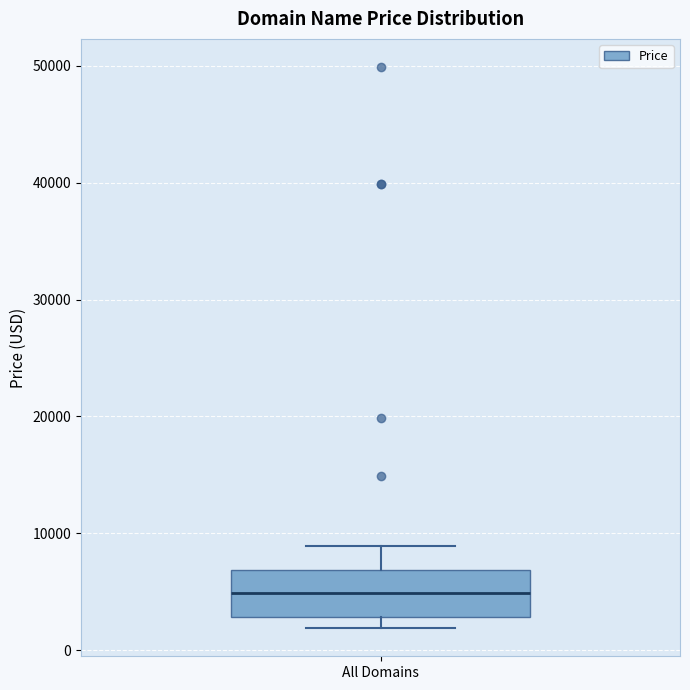

Transcribe this box plot: give where the median line is, the range the box spans, and where the two whiskers end, as read against the y-axis. The values are not printed on the chart, so give them approximately, as read against the axis.

median 5000, box 3000 to 7000, whiskers 2000 to 9000